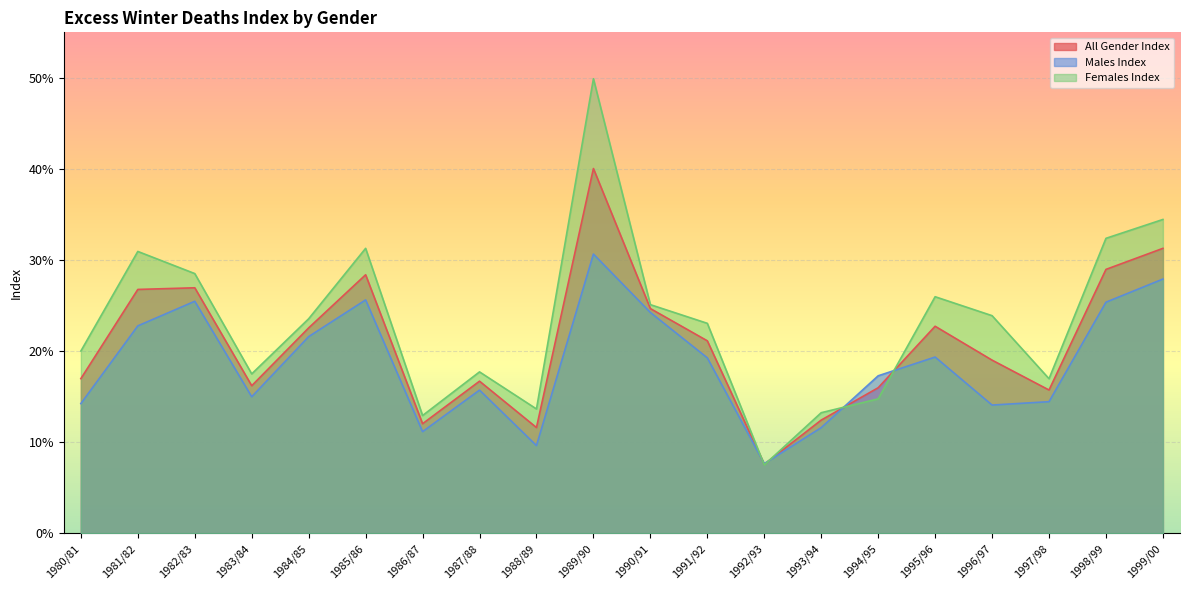

Between which two adjacent categories do All Gender Index and Males Index first intersect?

1991/92 and 1992/93